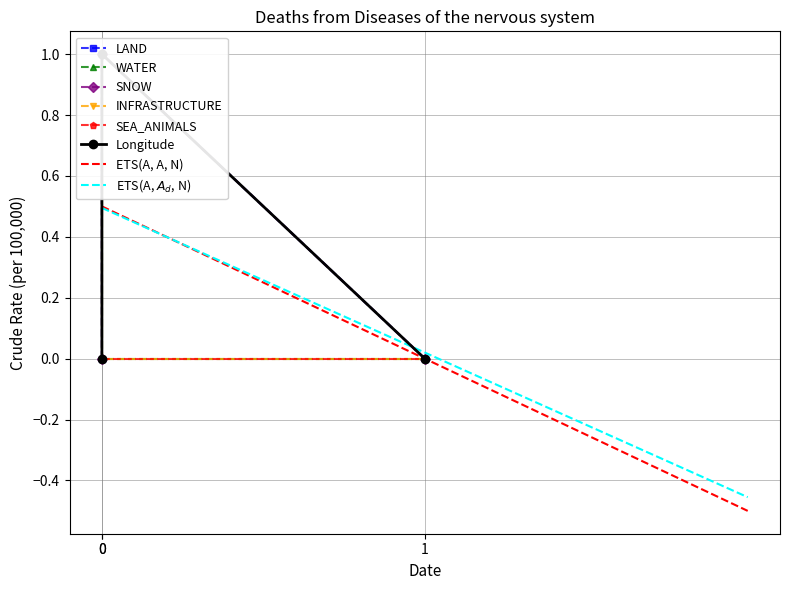

True or false: LAND has a value of 1 at 0.

True